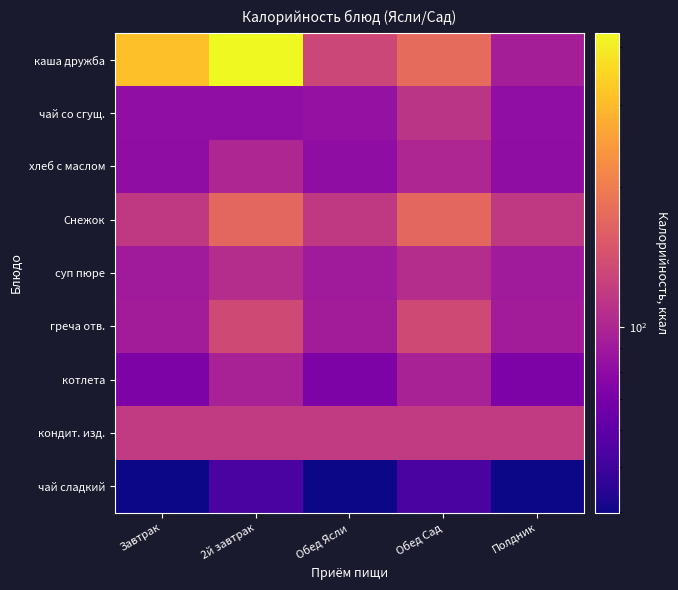

Which category has the highest value across all series?

2й завтрак